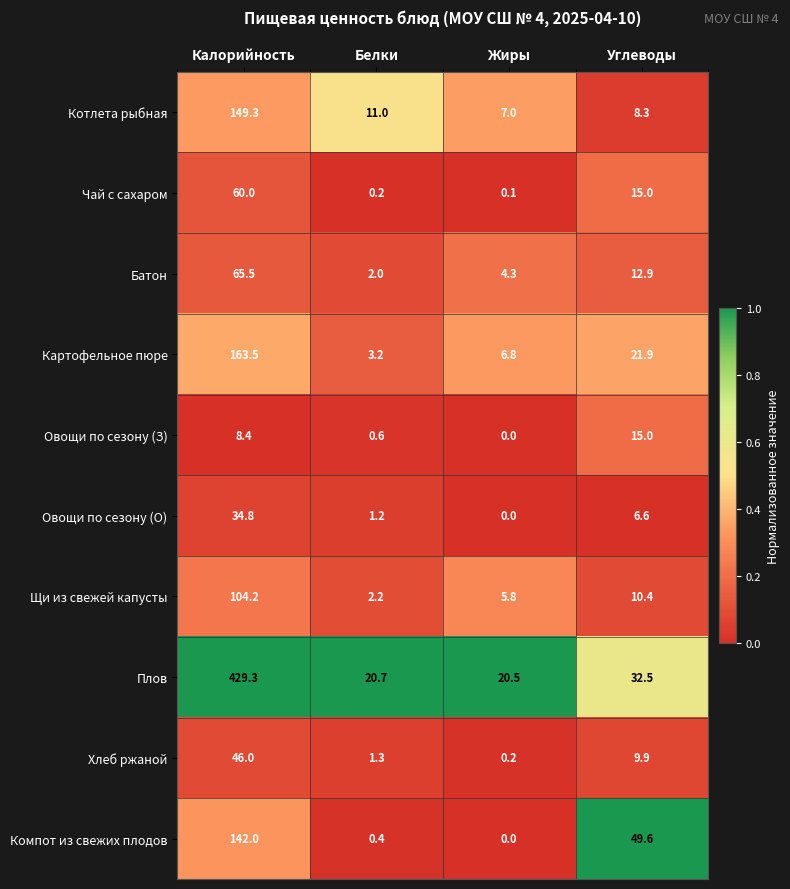

The value of Овощи по сезону (О) at Белки is 1.2. True or false?

True